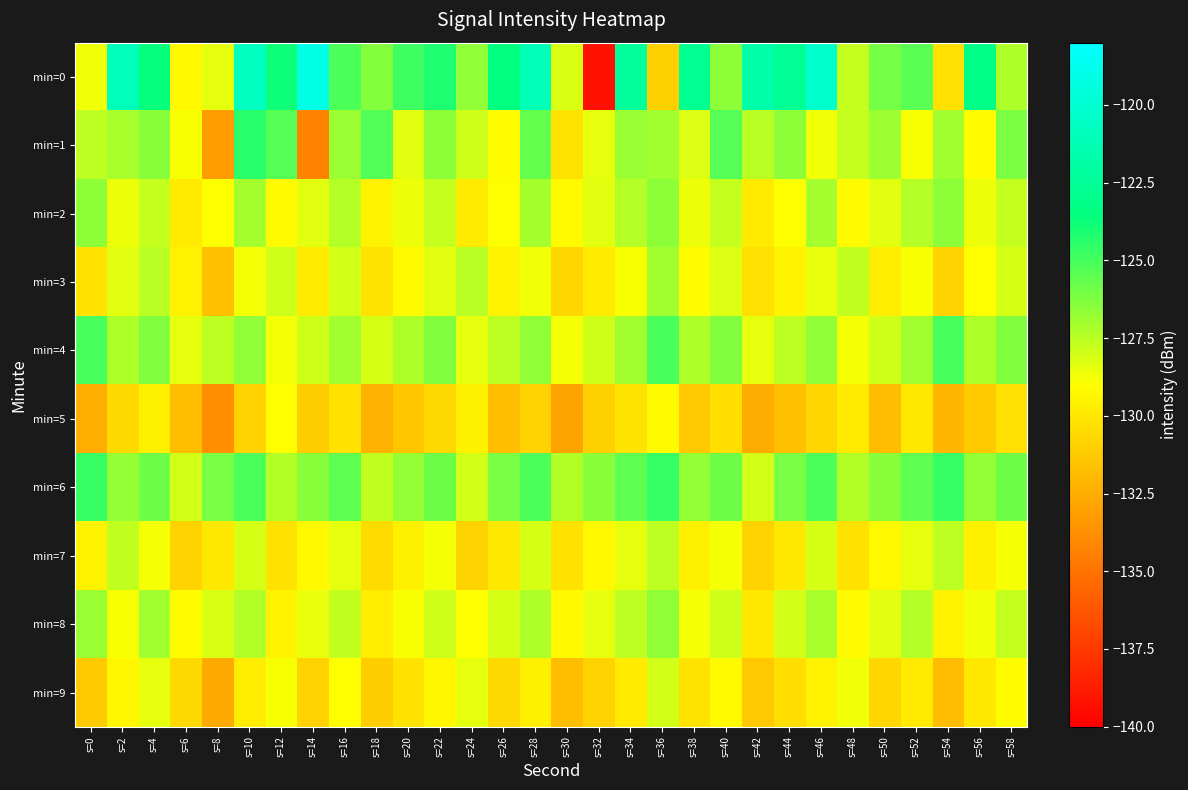

Reading left to right, extract all data points from this chart.

min=0: s=0=-128.7	s=2=-121.0	s=4=-123.6	s=6=-129.3	s=8=-128.5	s=10=-120.7	s=12=-123.8	s=14=-119.2	s=16=-125.2	s=18=-126.4	s=20=-124.8	s=22=-124.2	s=24=-126.7	s=26=-123.6	s=28=-121.1	s=30=-128.2	s=32=-139.3	s=34=-122.4	s=36=-131.0	s=38=-122.8	s=40=-126.5	s=42=-121.7	s=44=-122.6	s=46=-120.2	s=48=-127.8	s=50=-126.0	s=52=-125.4	s=54=-130.3	s=56=-123.2	s=58=-127.2
min=1: s=0=-127.6	s=2=-127.1	s=4=-126.4	s=6=-128.9	s=8=-133.3	s=10=-124.4	s=12=-125.3	s=14=-134.3	s=16=-126.8	s=18=-125.3	s=20=-128.3	s=22=-126.5	s=24=-127.9	s=26=-129.1	s=28=-125.7	s=30=-130.1	s=32=-128.5	s=34=-126.8	s=36=-127.0	s=38=-128.2	s=40=-125.3	s=42=-127.5	s=44=-126.6	s=46=-128.7	s=48=-127.8	s=50=-126.9	s=52=-128.9	s=54=-127.0	s=56=-129.1	s=58=-126.2
min=2: s=0=-126.5	s=2=-128.7	s=4=-127.8	s=6=-129.9	s=8=-129.0	s=10=-127.1	s=12=-129.2	s=14=-128.3	s=16=-127.4	s=18=-129.5	s=20=-128.7	s=22=-127.8	s=24=-129.9	s=26=-129.0	s=28=-127.1	s=30=-129.2	s=32=-128.3	s=34=-127.4	s=36=-126.5	s=38=-128.7	s=40=-127.8	s=42=-129.9	s=44=-129.0	s=46=-127.1	s=48=-129.2	s=50=-128.3	s=52=-127.4	s=54=-126.5	s=56=-128.7	s=58=-127.8
min=3: s=0=-130.2	s=2=-128.3	s=4=-127.5	s=6=-129.6	s=8=-131.7	s=10=-128.8	s=12=-127.9	s=14=-129.9	s=16=-128.0	s=18=-130.1	s=20=-129.2	s=22=-128.3	s=24=-127.5	s=26=-129.6	s=28=-128.7	s=30=-130.8	s=32=-129.9	s=34=-128.9	s=36=-127.0	s=38=-129.1	s=40=-128.2	s=42=-130.3	s=44=-129.5	s=46=-128.6	s=48=-127.7	s=50=-129.8	s=52=-128.9	s=54=-130.9	s=56=-129.0	s=58=-128.1
min=4: s=0=-125.1	s=2=-127.2	s=4=-126.3	s=6=-128.4	s=8=-127.6	s=10=-126.7	s=12=-128.8	s=14=-127.9	s=16=-127.0	s=18=-128.1	s=20=-127.2	s=22=-126.3	s=24=-128.4	s=26=-127.6	s=28=-126.7	s=30=-128.8	s=32=-127.9	s=34=-127.0	s=36=-125.1	s=38=-127.2	s=40=-126.3	s=42=-128.4	s=44=-127.6	s=46=-126.7	s=48=-128.8	s=50=-127.9	s=52=-127.0	s=54=-125.1	s=56=-127.2	s=58=-126.3
min=5: s=0=-132.5	s=2=-130.6	s=4=-129.7	s=6=-131.8	s=8=-133.9	s=10=-130.9	s=12=-129.0	s=14=-131.1	s=16=-130.2	s=18=-132.3	s=20=-131.5	s=22=-130.6	s=24=-129.7	s=26=-131.8	s=28=-130.9	s=30=-132.9	s=32=-131.0	s=34=-130.1	s=36=-129.2	s=38=-131.3	s=40=-130.5	s=42=-132.6	s=44=-131.7	s=46=-130.8	s=48=-129.9	s=50=-131.9	s=52=-130.0	s=54=-132.1	s=56=-131.2	s=58=-130.3
min=6: s=0=-124.7	s=2=-126.8	s=4=-125.9	s=6=-128.0	s=8=-126.1	s=10=-125.2	s=12=-127.3	s=14=-126.4	s=16=-125.5	s=18=-127.7	s=20=-126.8	s=22=-125.9	s=24=-128.0	s=26=-126.1	s=28=-125.2	s=30=-127.3	s=32=-126.4	s=34=-125.5	s=36=-124.7	s=38=-126.8	s=40=-125.9	s=42=-128.0	s=44=-126.1	s=46=-125.2	s=48=-127.3	s=50=-126.4	s=52=-125.5	s=54=-124.7	s=56=-126.8	s=58=-125.9
min=7: s=0=-129.5	s=2=-127.7	s=4=-128.8	s=6=-130.9	s=8=-130.0	s=10=-128.1	s=12=-130.2	s=14=-129.3	s=16=-128.4	s=18=-130.5	s=20=-129.7	s=22=-128.8	s=24=-130.9	s=26=-130.0	s=28=-128.1	s=30=-130.2	s=32=-129.3	s=34=-128.4	s=36=-127.5	s=38=-129.7	s=40=-128.8	s=42=-130.9	s=44=-130.0	s=46=-128.1	s=48=-130.2	s=50=-129.3	s=52=-128.4	s=54=-127.5	s=56=-129.7	s=58=-128.8
min=8: s=0=-126.8	s=2=-128.9	s=4=-127.0	s=6=-129.1	s=8=-128.2	s=10=-127.3	s=12=-129.4	s=14=-128.6	s=16=-127.7	s=18=-129.8	s=20=-128.9	s=22=-127.9	s=24=-129.0	s=26=-128.1	s=28=-127.2	s=30=-129.3	s=32=-128.4	s=34=-127.6	s=36=-126.7	s=38=-128.8	s=40=-127.9	s=42=-130.0	s=44=-128.0	s=46=-127.1	s=48=-129.2	s=50=-128.3	s=52=-127.4	s=54=-129.6	s=56=-128.7	s=58=-127.8
min=9: s=0=-131.2	s=2=-129.3	s=4=-128.5	s=6=-130.6	s=8=-132.7	s=10=-129.8	s=12=-128.9	s=14=-130.9	s=16=-129.0	s=18=-131.1	s=20=-130.2	s=22=-129.3	s=24=-128.5	s=26=-130.6	s=28=-129.7	s=30=-131.8	s=32=-130.9	s=34=-129.9	s=36=-128.0	s=38=-130.1	s=40=-129.2	s=42=-131.3	s=44=-130.5	s=46=-129.6	s=48=-128.7	s=50=-130.8	s=52=-129.9	s=54=-131.9	s=56=-130.0	s=58=-129.1